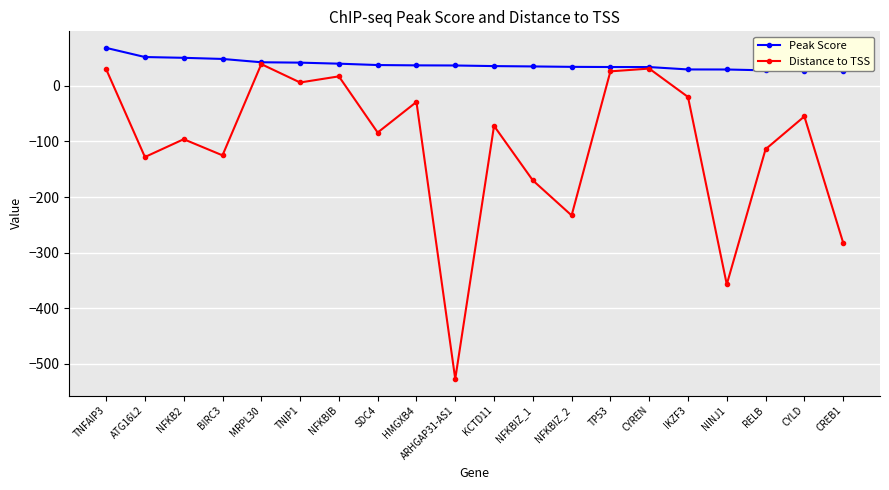

The value of Peak Score at IKZF3 is 45.0. True or false?

False